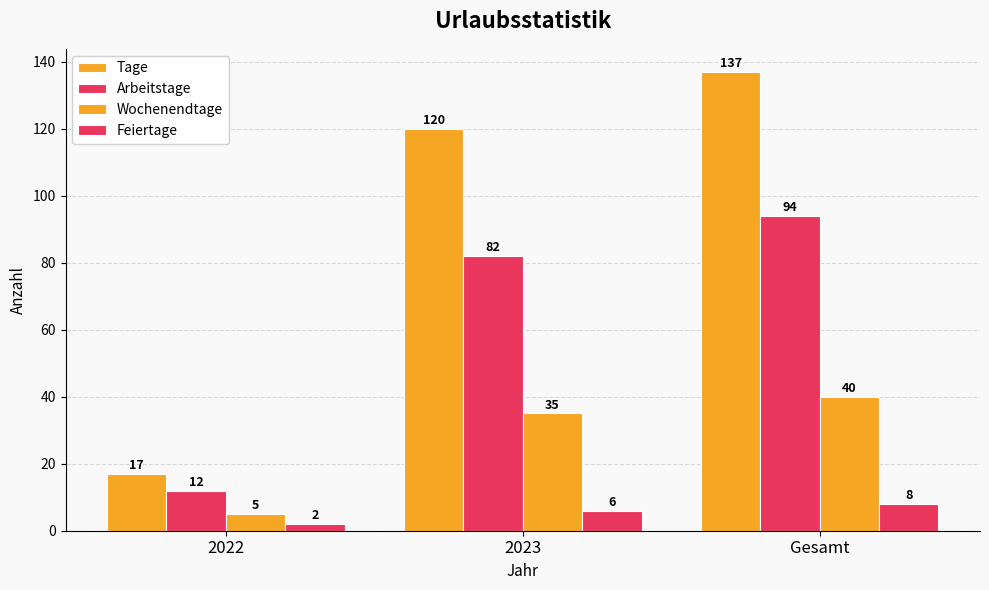

How many categories are shown in the chart?

3